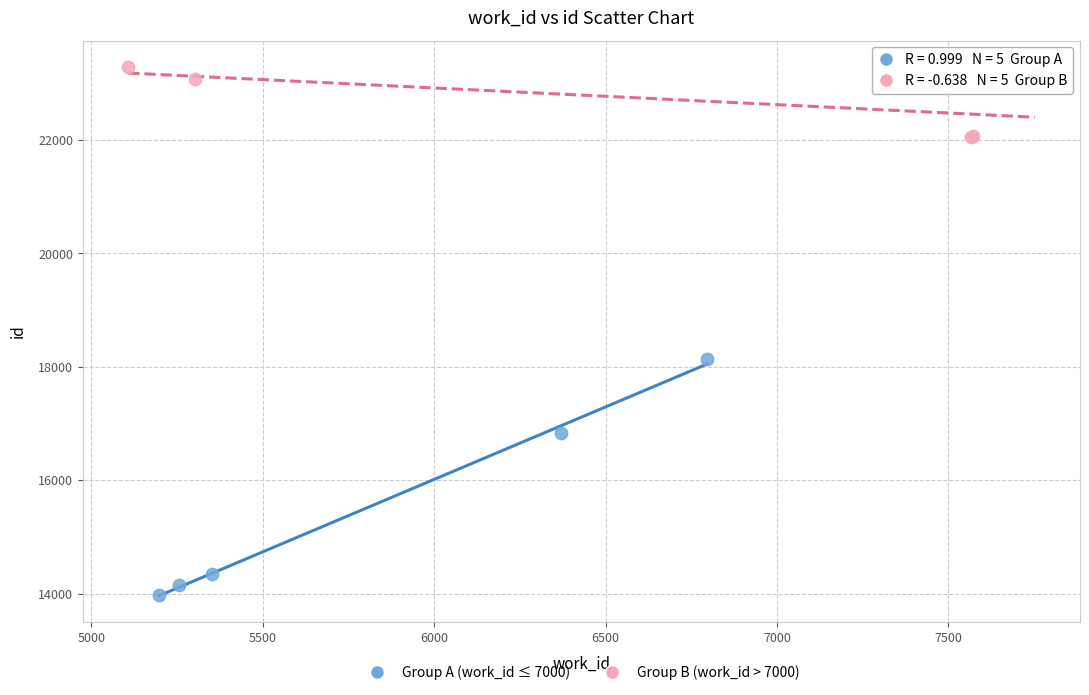

Which series has the largest Y range (max minus min)?

Group A (work_id ≤ 7000)